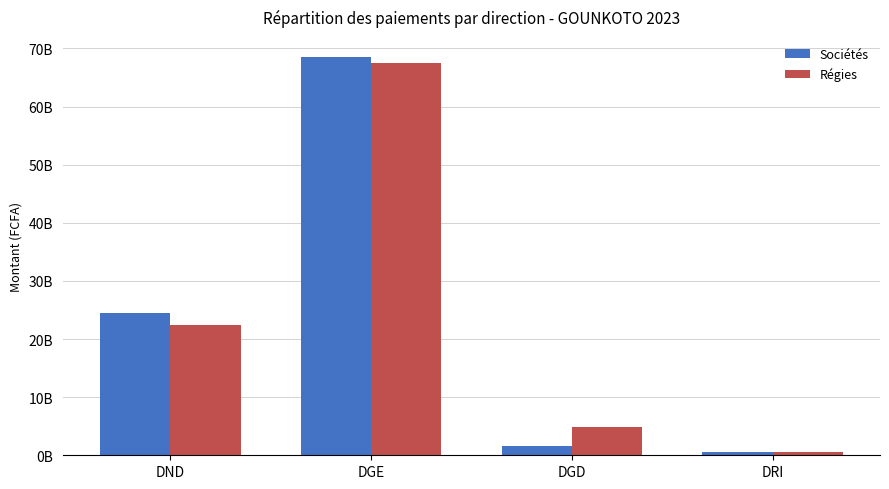

True or false: Régies has a value of 30317416562 at DND.

False